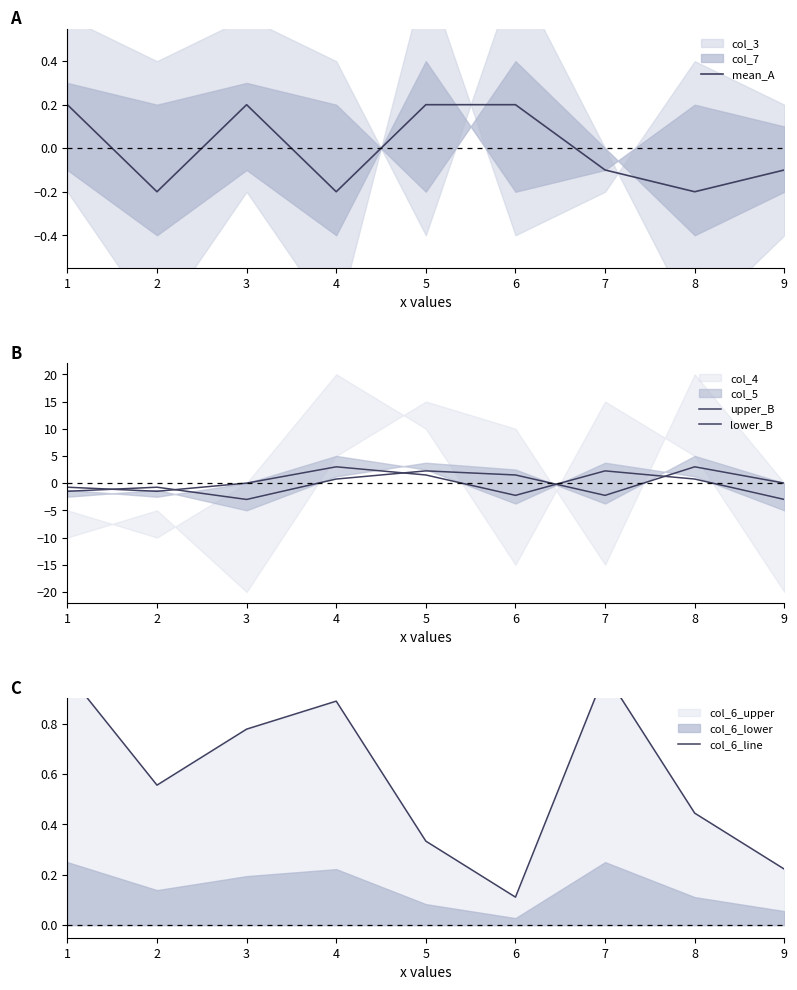

What is the difference between the maximum and minimum values in the upper_B series?

6.0